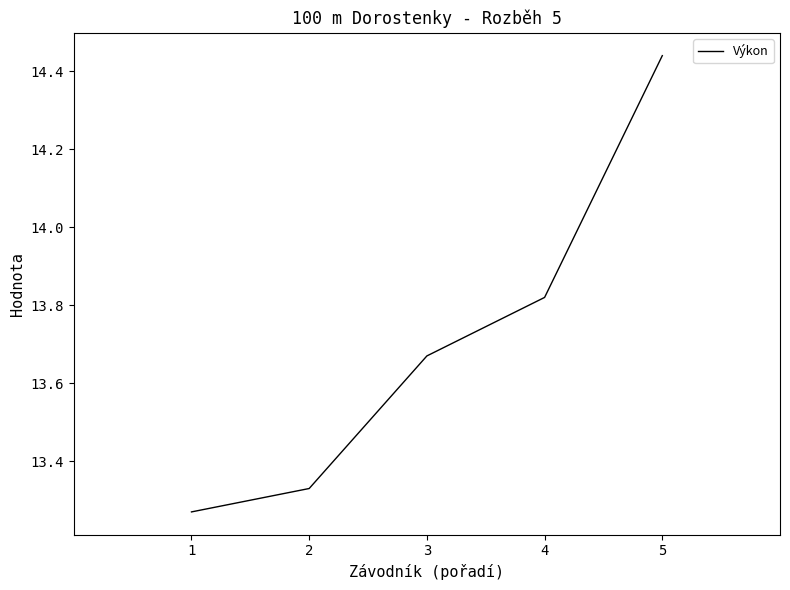

List the labels in order of value, smallest first.

1, 2, 3, 4, 5